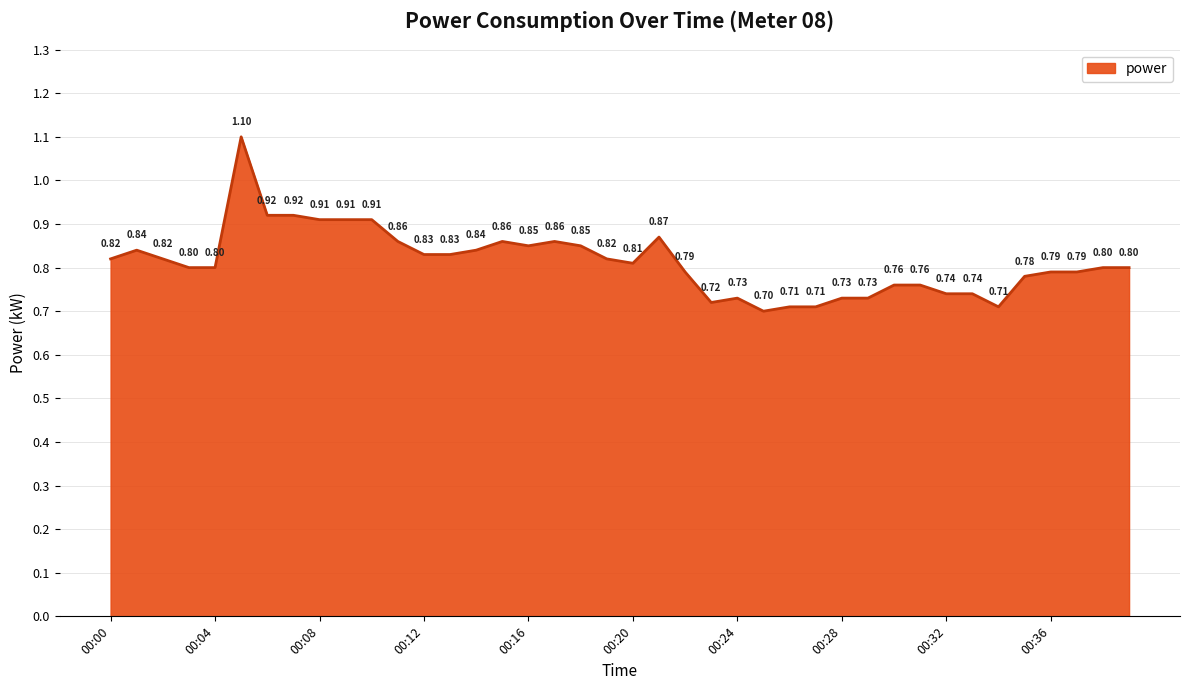

What is the difference between the maximum and minimum values?

0.4